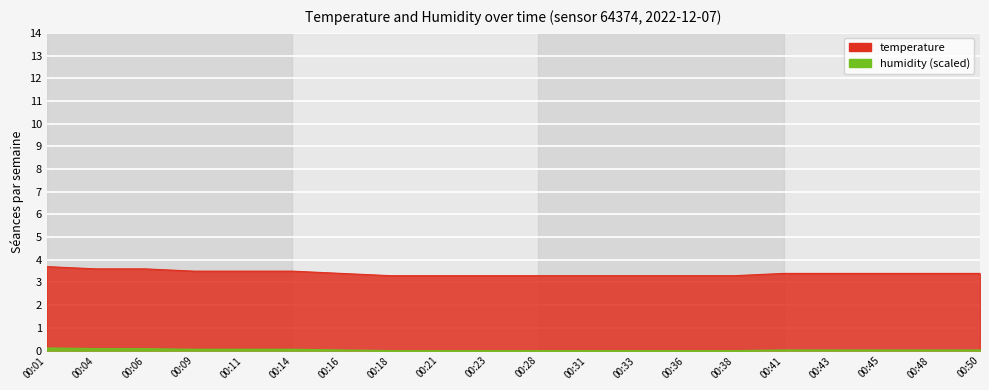

The value at 00:01 is 3.7. True or false?

True